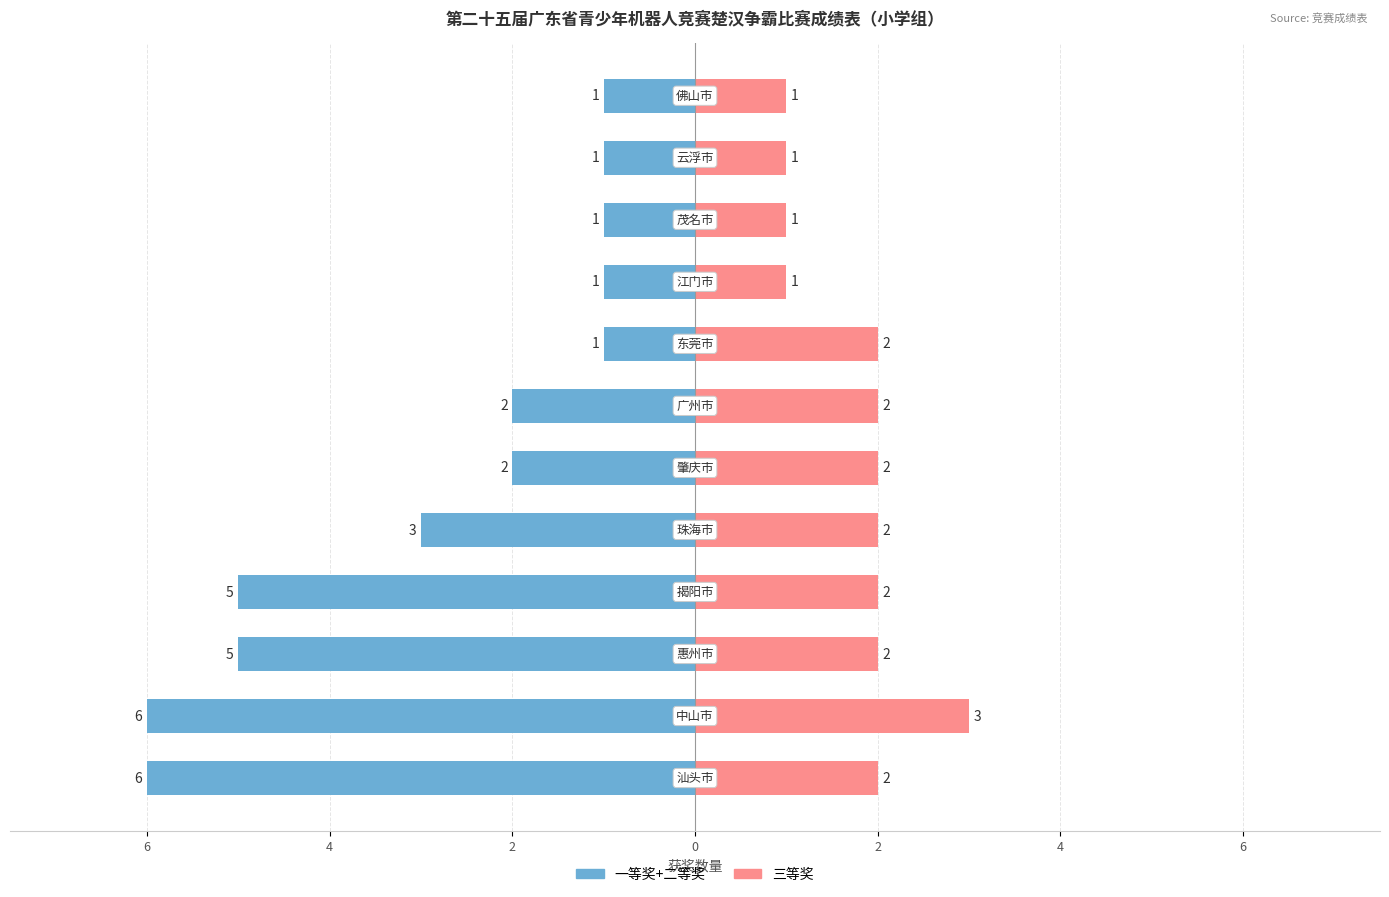

What is the value of the 三等奖 bar at the 5th from the left?

2